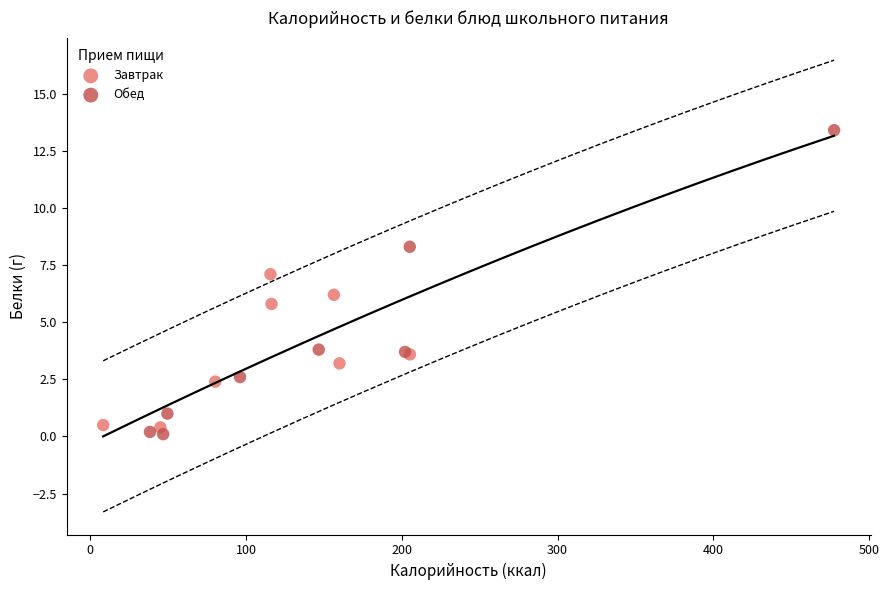

Which series contains the highest Y value?

Обед